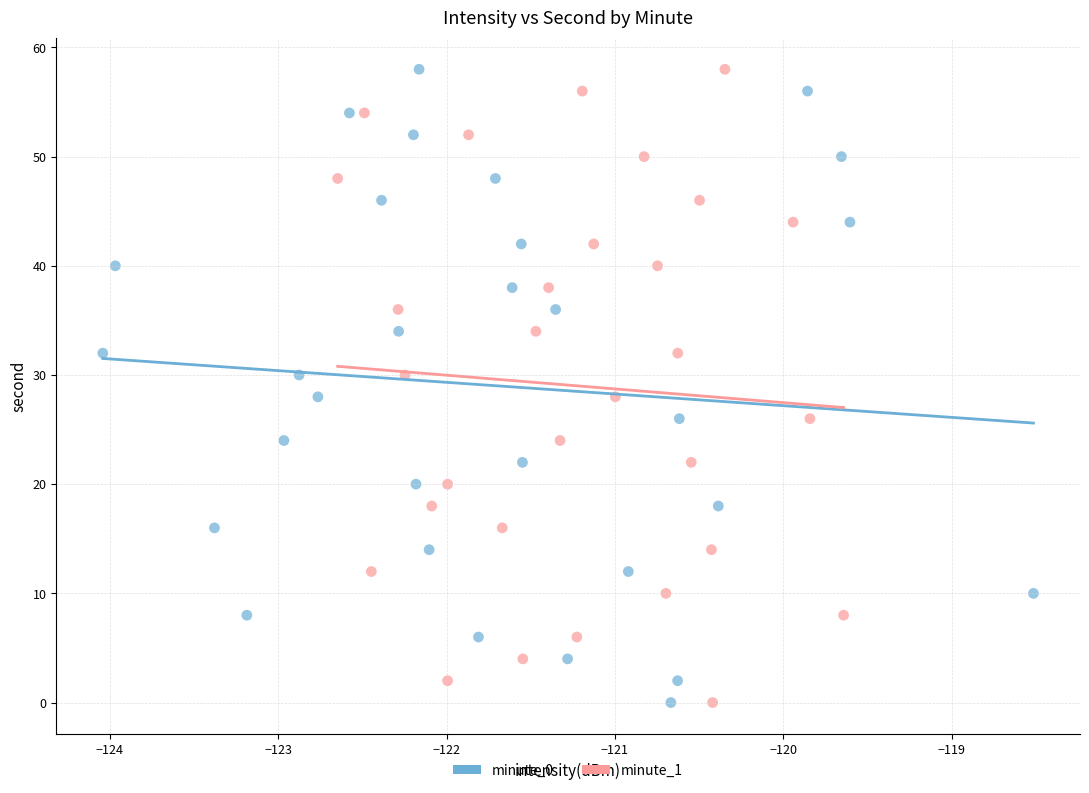

What are all the series names shown in the legend?

minute_0, minute_1